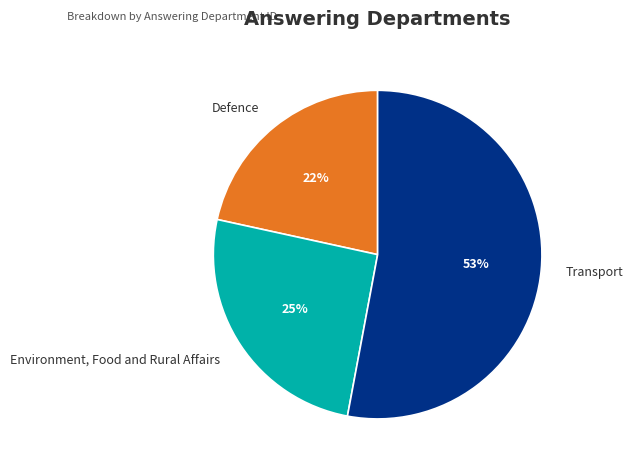

To the nearest percent, what is the difference between the largest and smallest slice percentages?

31%